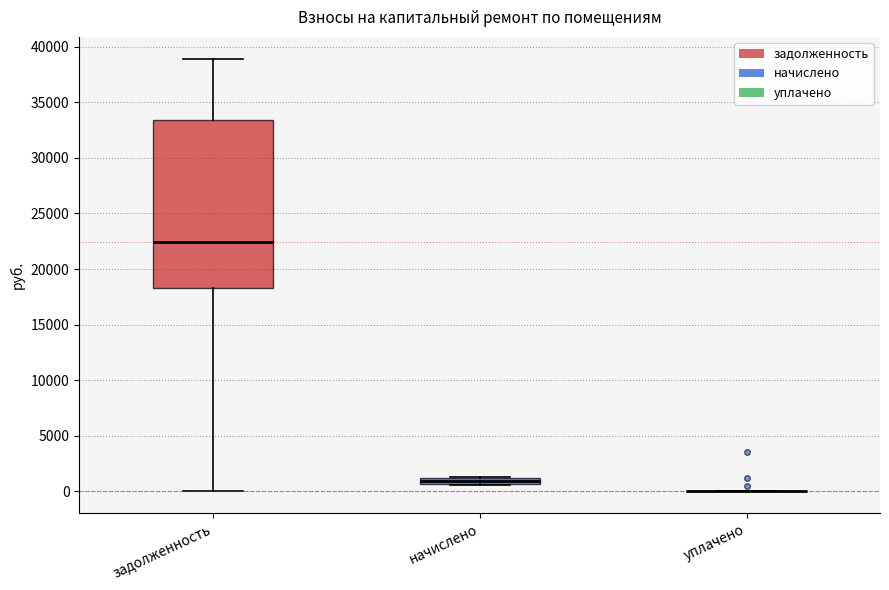

Comparing the boxes themselves (not the whiskers), which one is the tallest?

задолженность